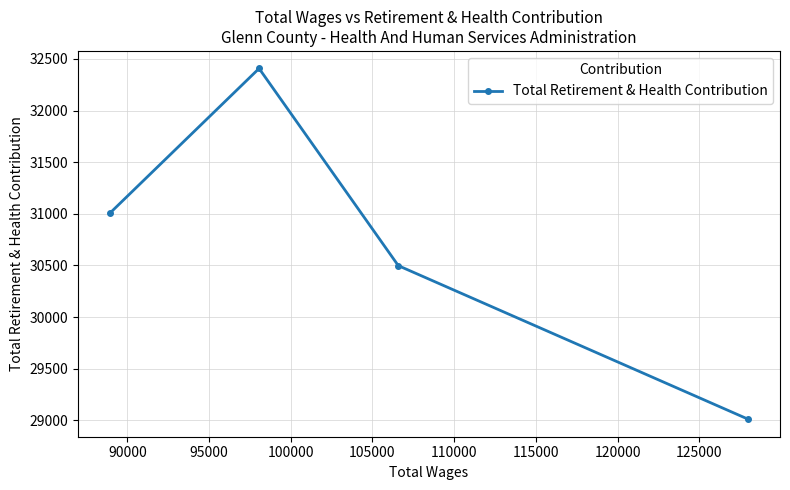

True or false: the data has more than 1 interior local peaks.

False